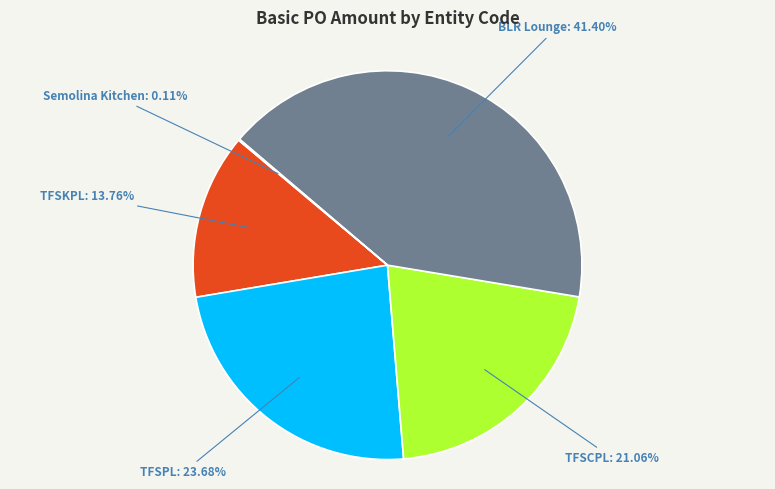

Is there a majority slice in this chart?

No